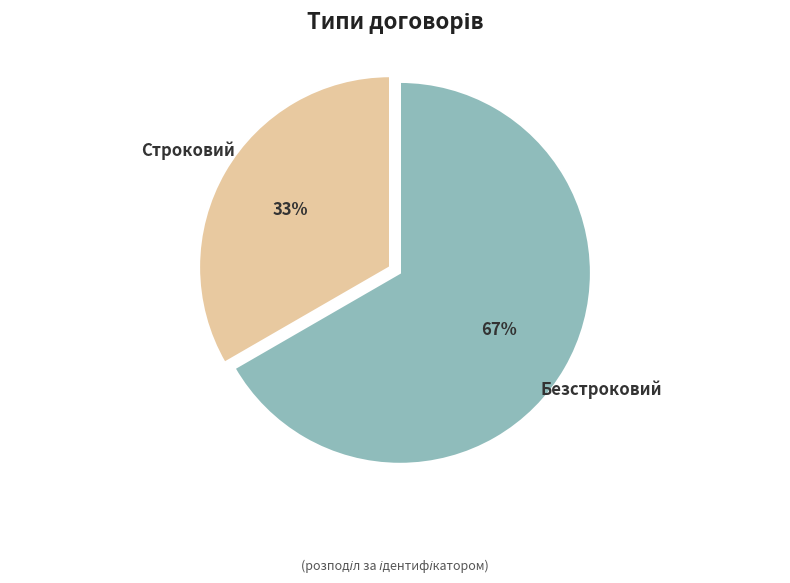

Is there any slice that represents more than half of the pie?

Yes